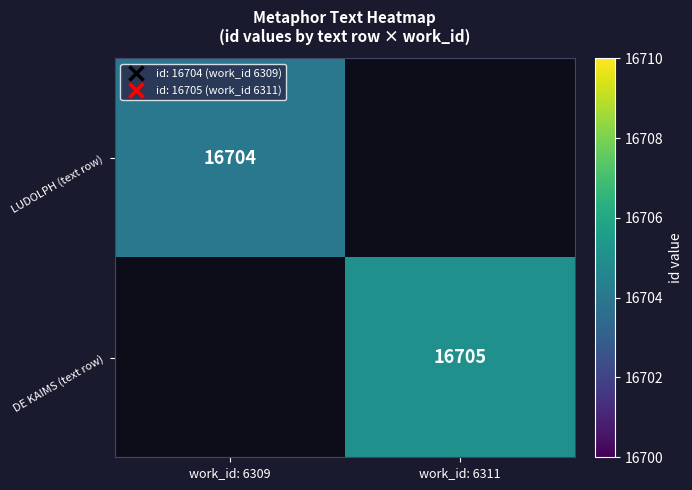

True or false: DE KAIMS (text row) has a value of 26023 at work_id: 6311.

False